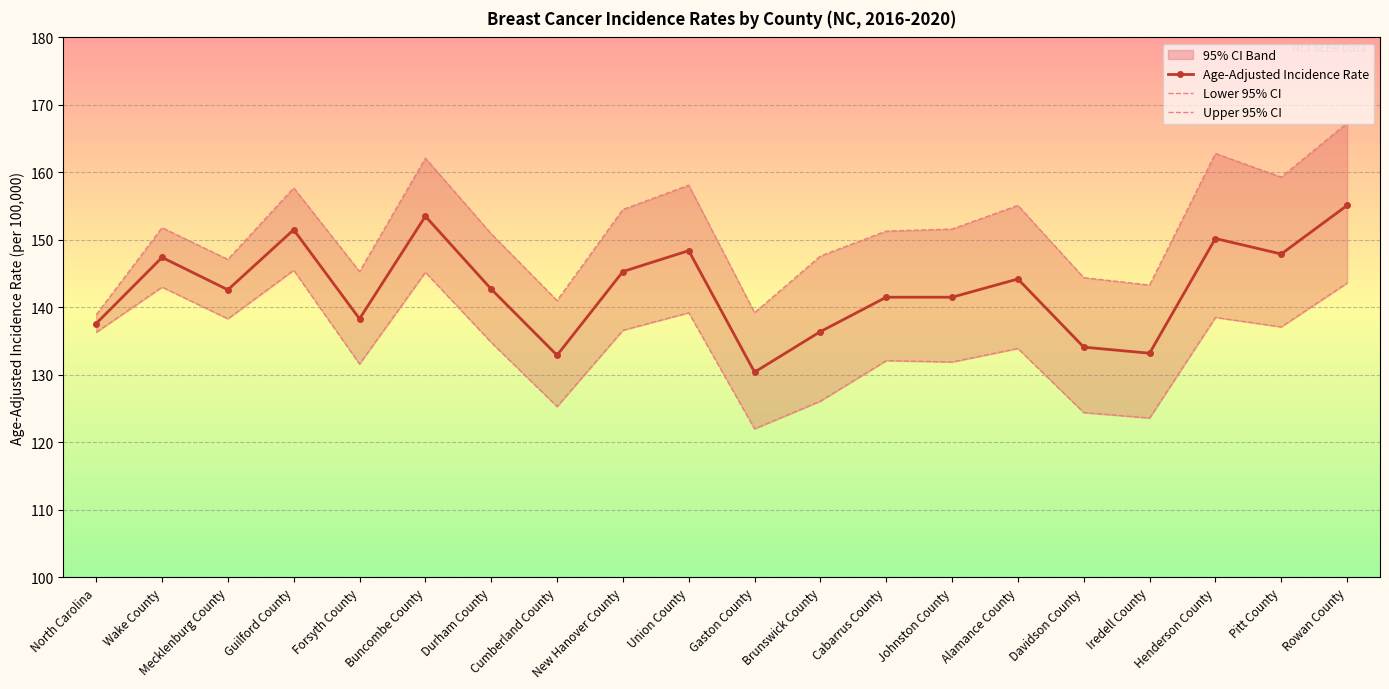

How many data points in Lower 95% CI are less than 136?

10